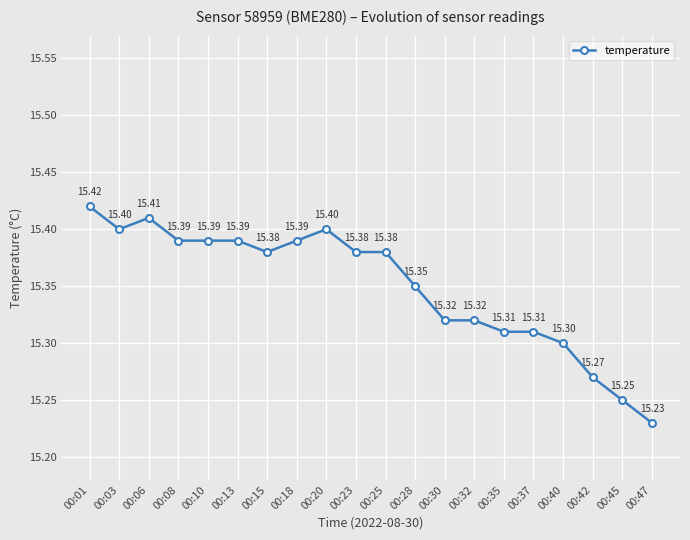

Where is the first local maximum?

00:06